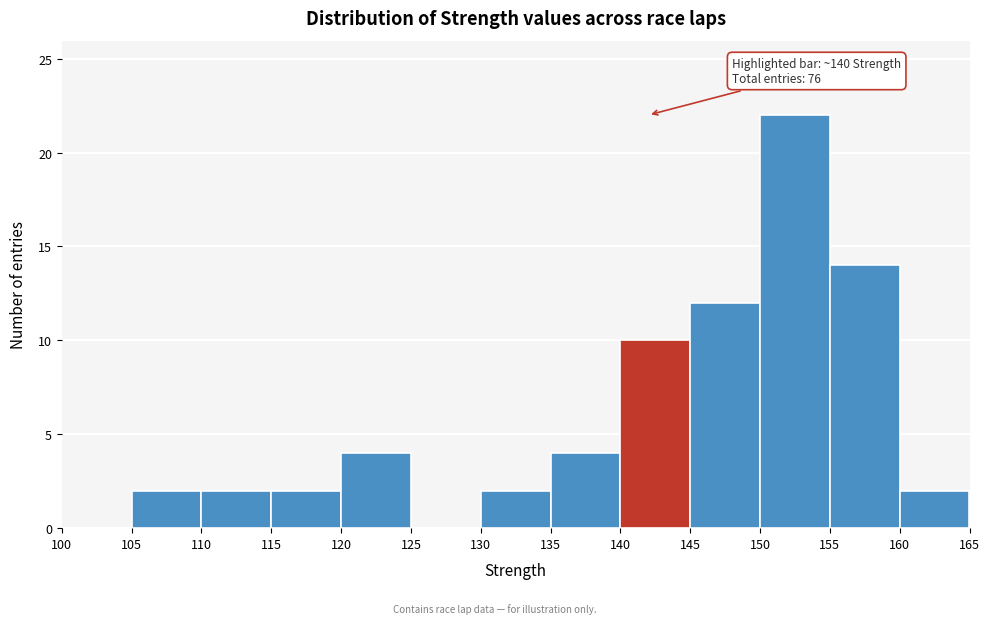

Which range on the x-axis has the tallest bar?

150 to 155